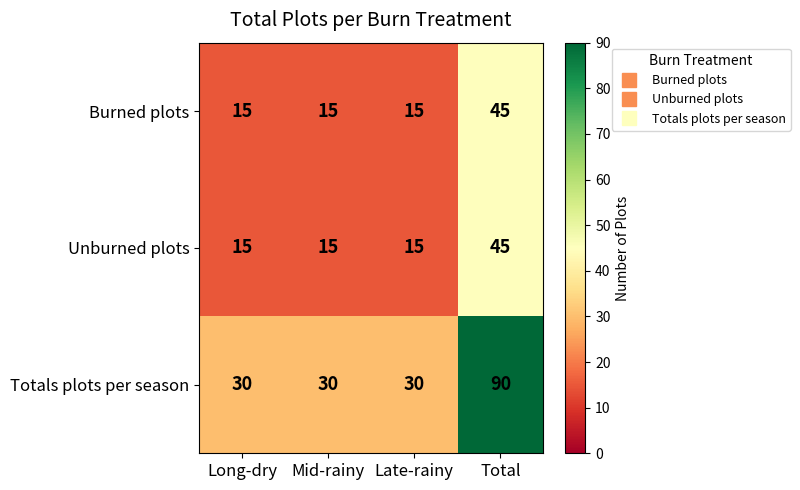

True or false: Totals plots per season has a value of 120 at Total.

False